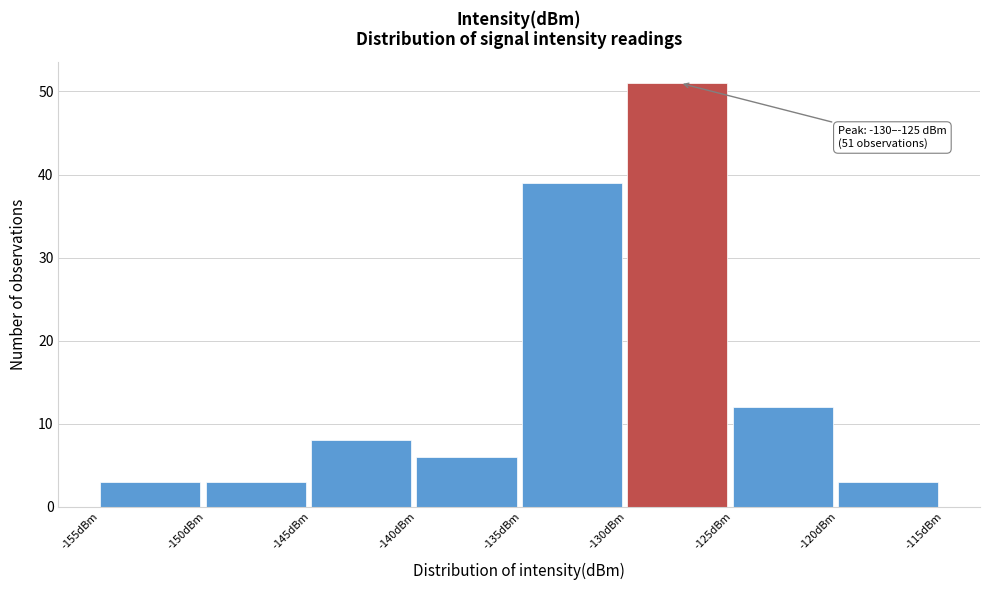

Which range on the x-axis has the tallest bar?

-130 to -125